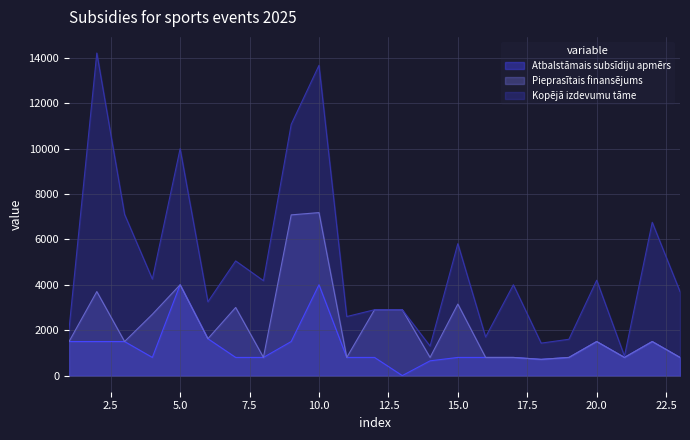

Is the value of Kopējā izdevumu tāme at 18 greater than the value of Pieprasītais finansējums at 4?

No